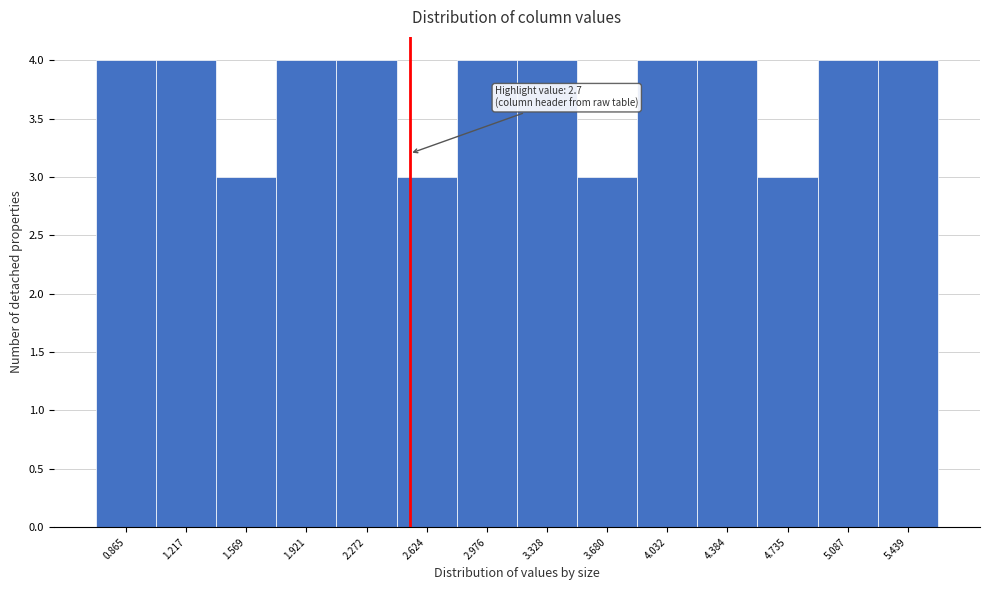

Reading left to right, transcribe all the data shown in this chart.

4	4	3	4	4	3	4	4	3	4	4	3	4	4